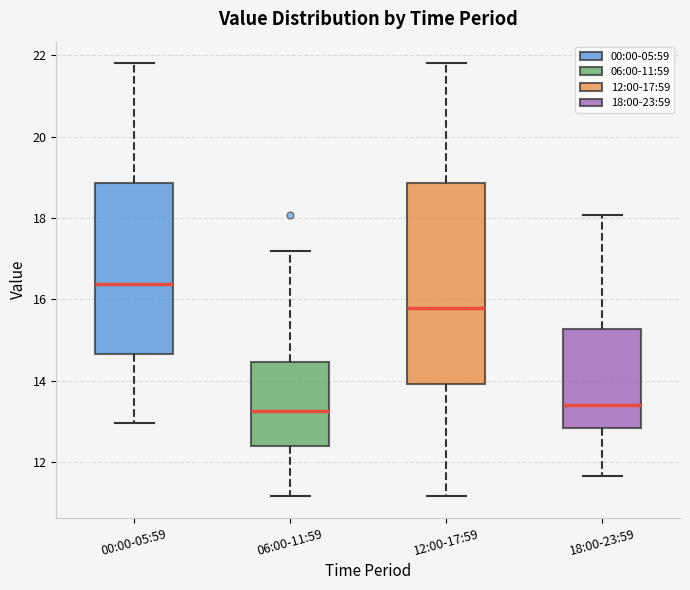

Reading left to right, read every box against the y-axis: the position of its median line, the range the box covers, and the ends of its whiskers. The values are not printed on the chart, so give them approximately, as read against the axis.

00:00-05:59: median 16.4, box 14.6 to 18.8, whiskers 13.0 to 21.8
06:00-11:59: median 13.2, box 12.4 to 14.4, whiskers 11.2 to 17.2
12:00-17:59: median 15.8, box 14.0 to 18.8, whiskers 11.2 to 21.8
18:00-23:59: median 13.4, box 12.8 to 15.2, whiskers 11.6 to 18.0